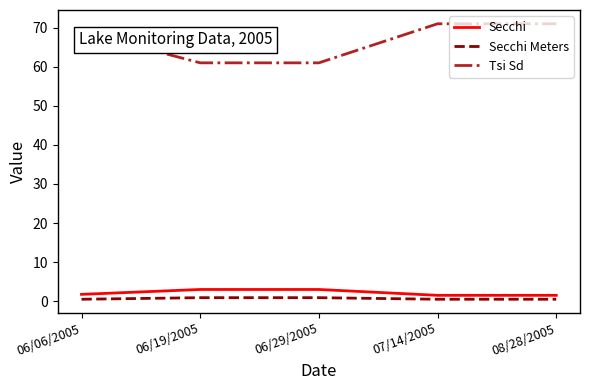

Which series has the largest total across all categories?

Tsi Sd